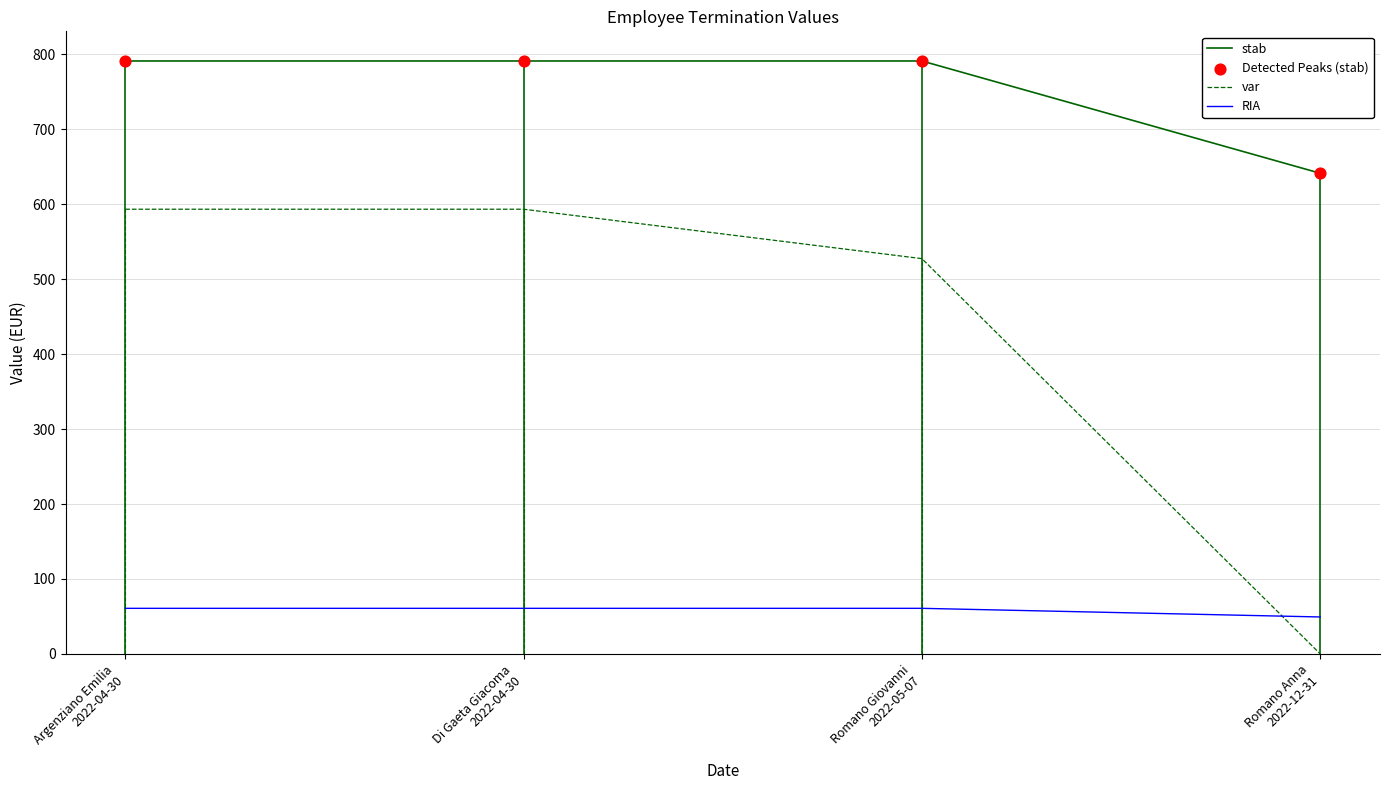

What is the total value across all series at Argenziano Emilia
2022-04-30?

1445.0